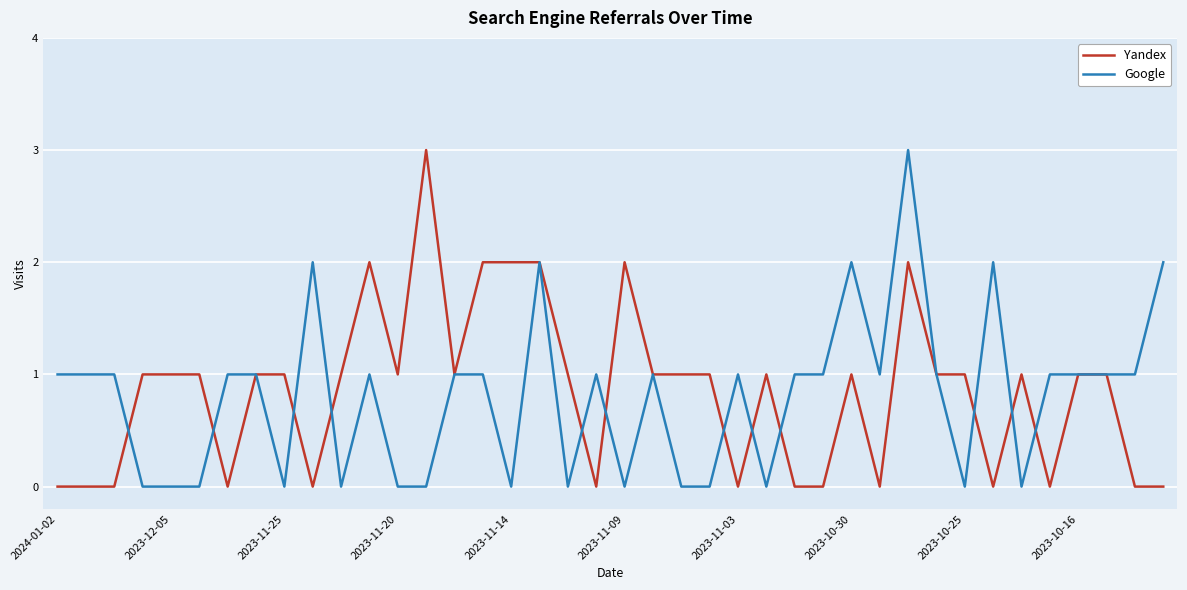

What is the maximum value shown in the chart?

3